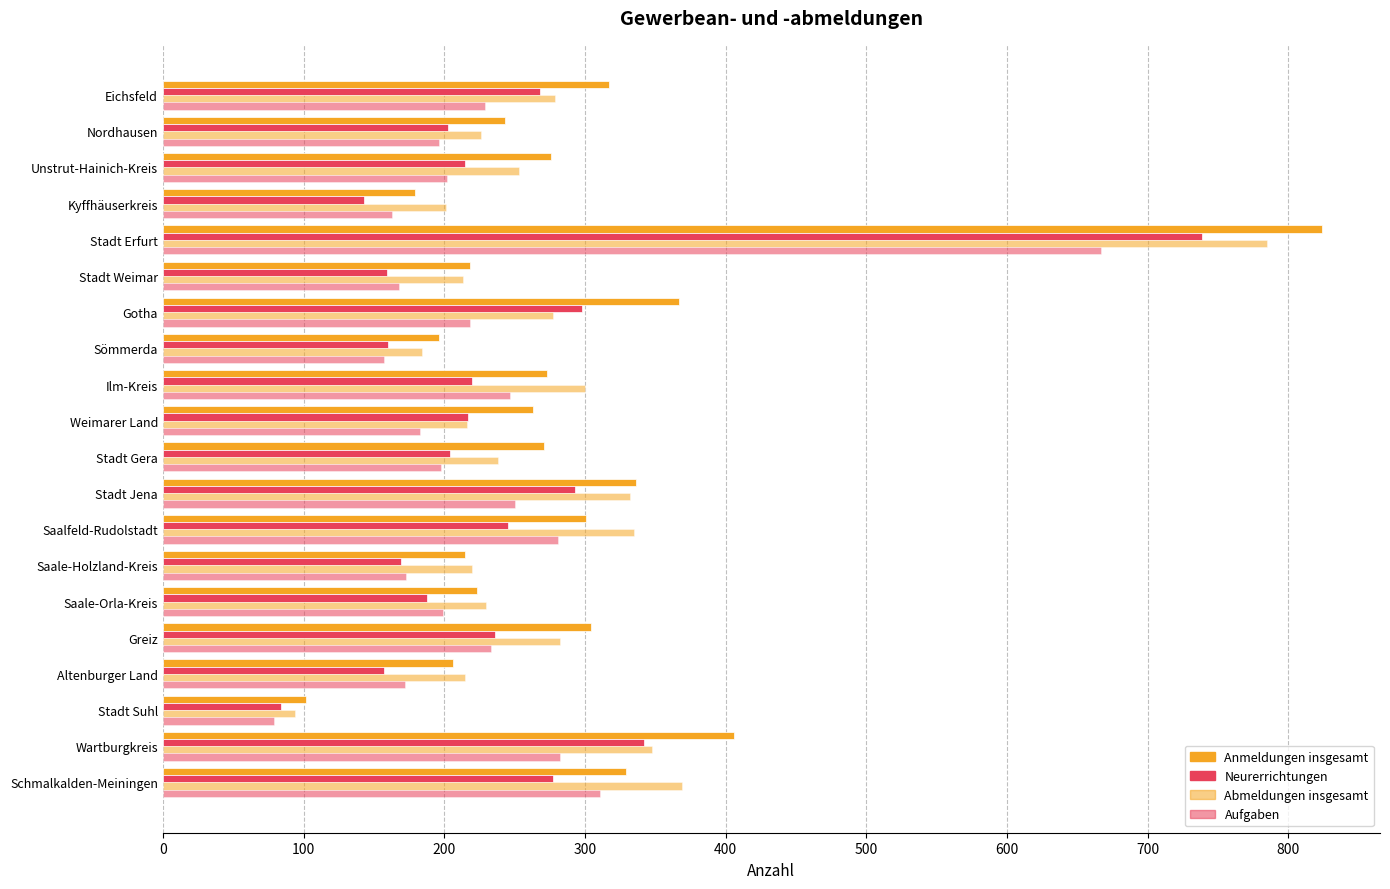

How many series are shown in this chart?

4